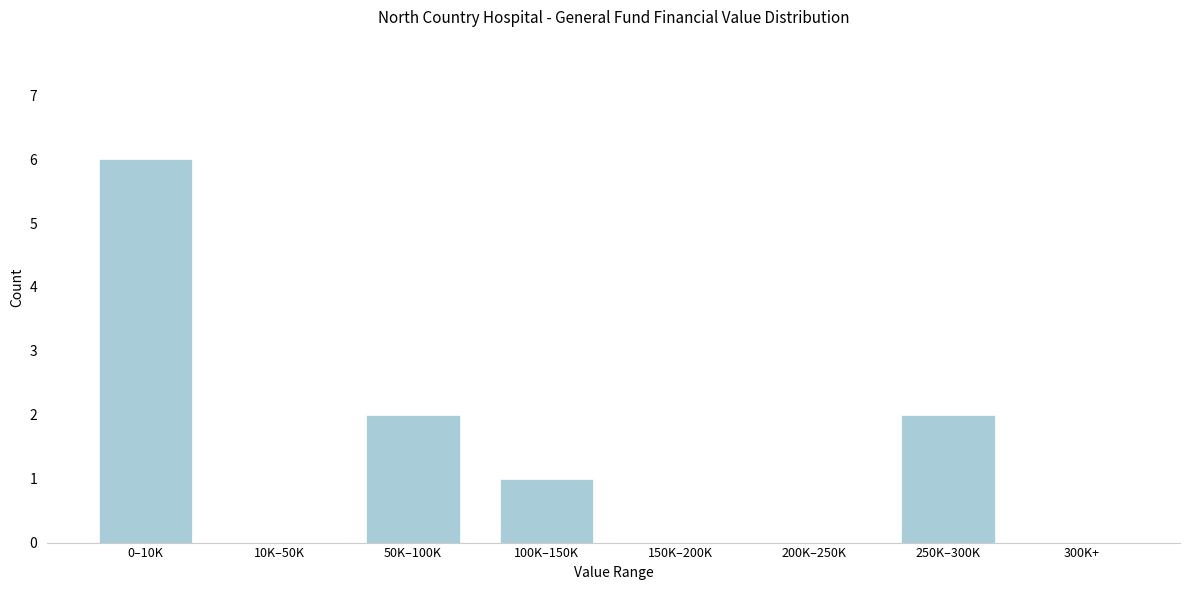

Reading left to right, list all the values displayed in this chart.

0–10K=6	10K–50K=0	50K–100K=2	100K–150K=1	150K–200K=0	200K–250K=0	250K–300K=2	300K+=0